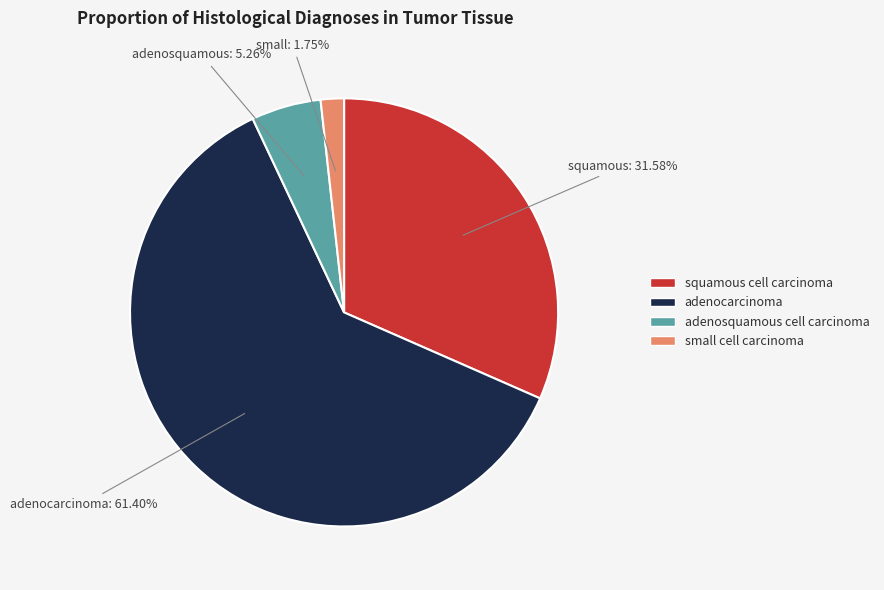

What is the largest slice in the pie chart?

adenocarcinoma